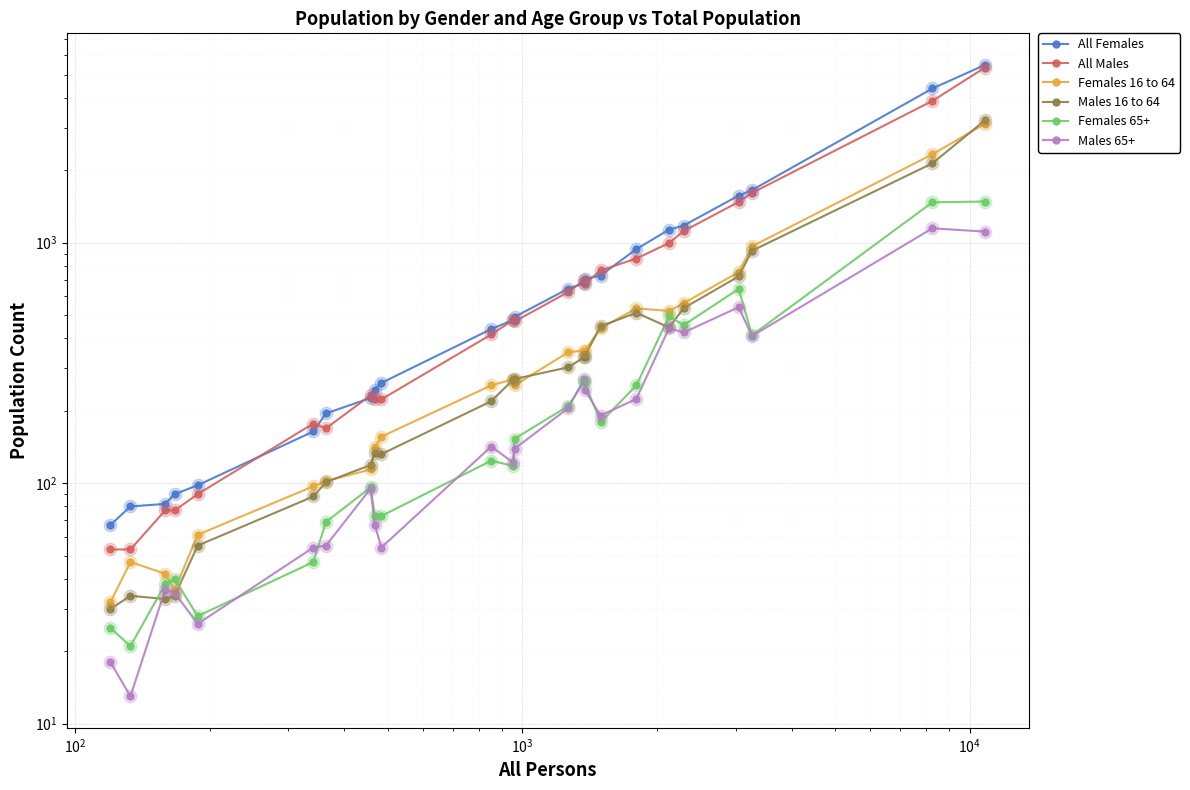

Which series contains the lowest Y value?

Males 65+